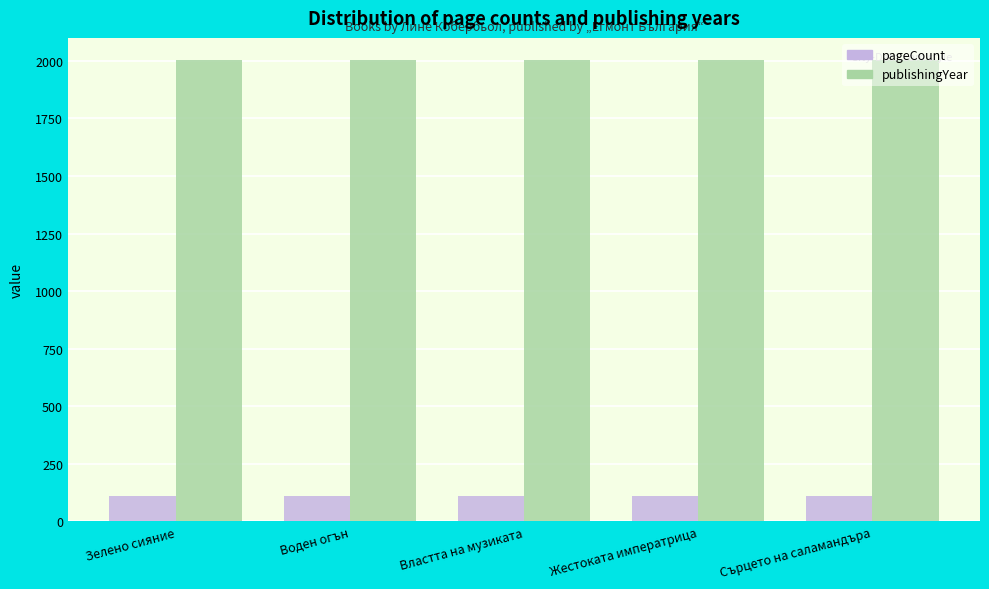

Reading left to right, transcribe all the data shown in this chart.

pageCount: Зелено сияние=112	Воден огън=112	Властта на музиката=112	Жестоката императрица=112	Сърцето на саламандъра=112
publishingYear: Зелено сияние=2003	Воден огън=2003	Властта на музиката=2003	Жестоката императрица=2003	Сърцето на саламандъра=2003